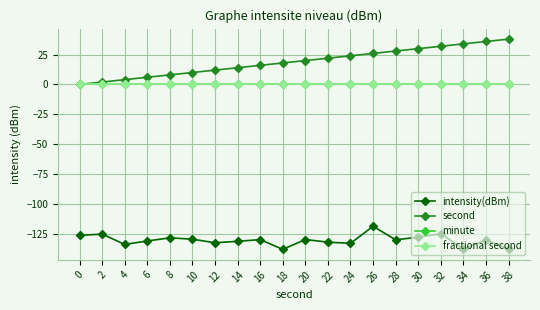

Does the chart have visible grid lines?

Yes